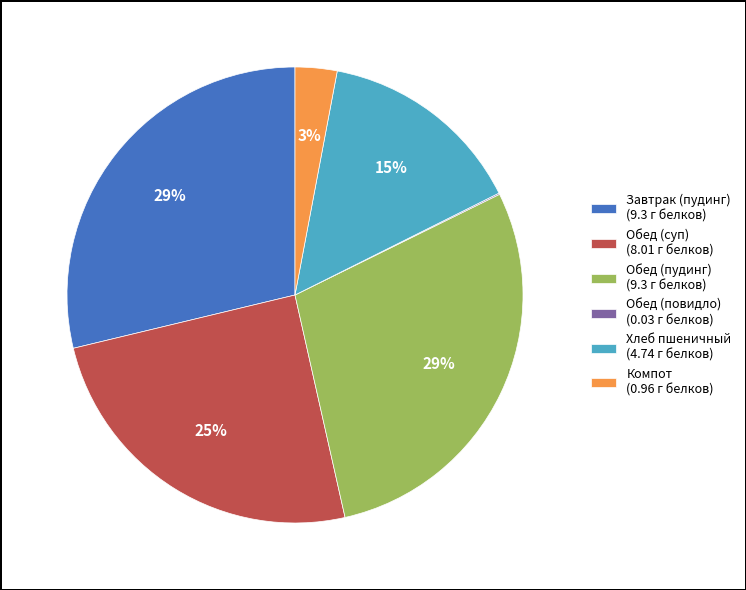

To the nearest percent, what is the difference between the largest and smallest slice percentages?

29%